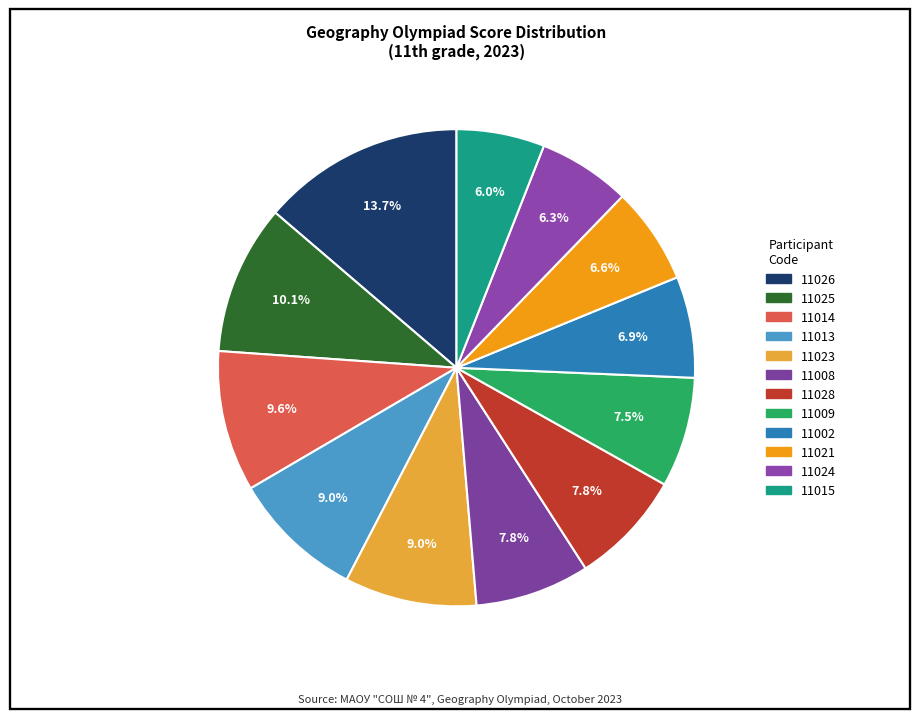

Between 11013 and 11025, which is larger?

11025